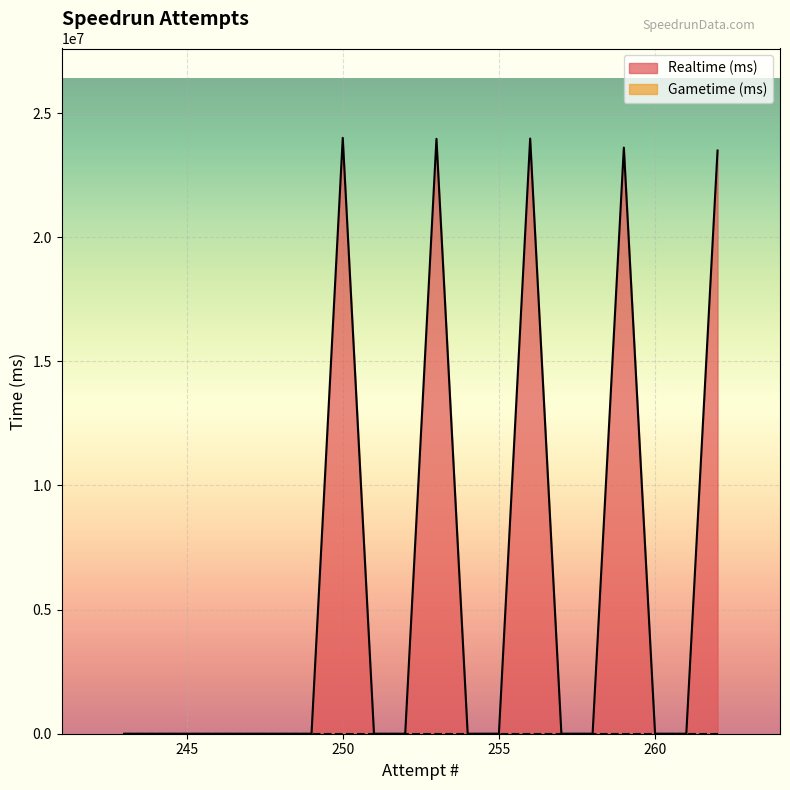

What is the difference between the second highest and minimum values?

23974774